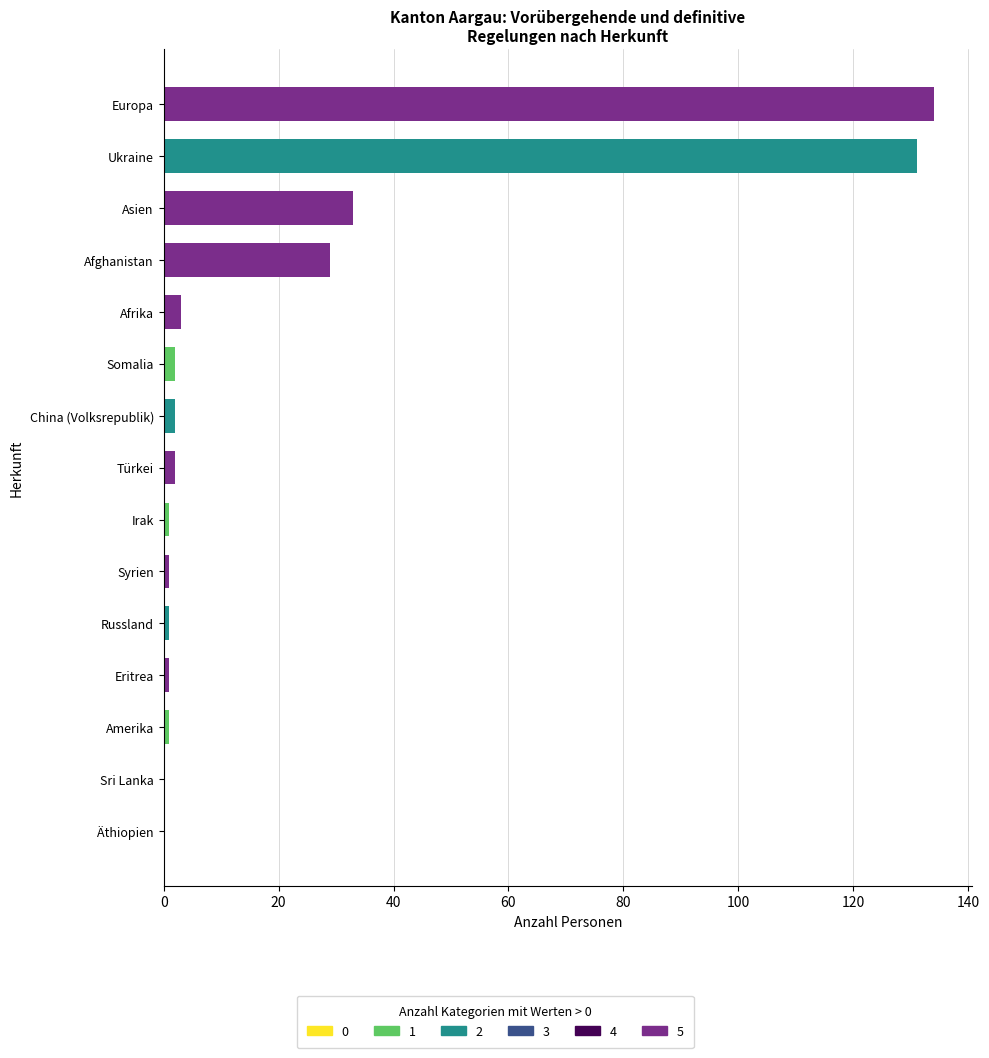

Between Afghanistan and Syrien, which is larger?

Afghanistan